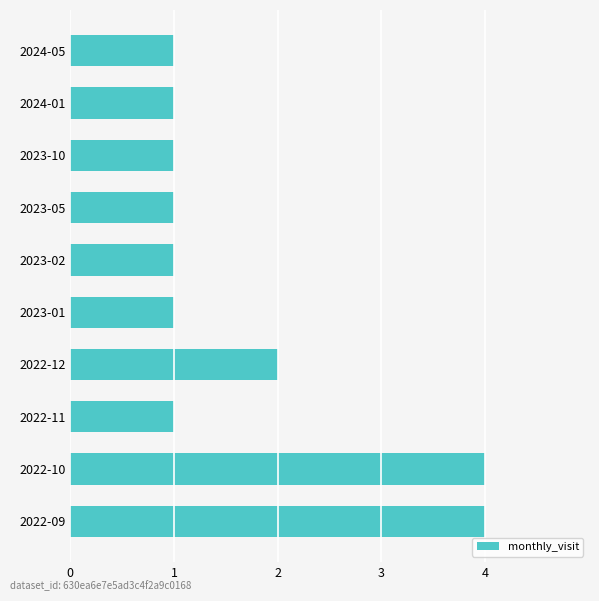

What is the smallest value displayed?

1